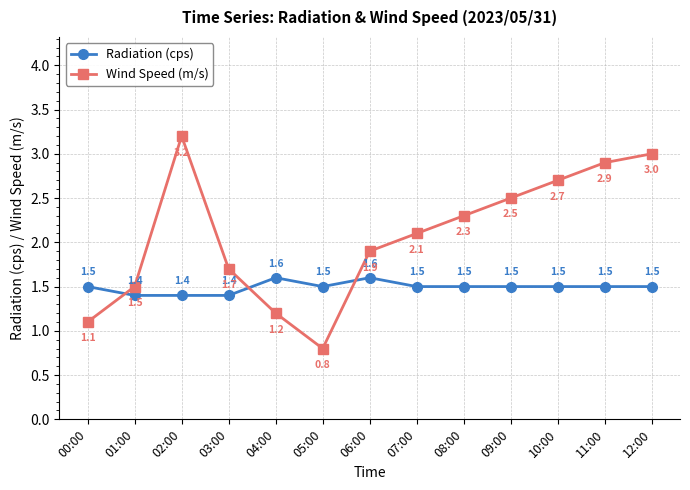

How many intersections are there between Wind Speed (m/s) and Radiation (cps)?

3